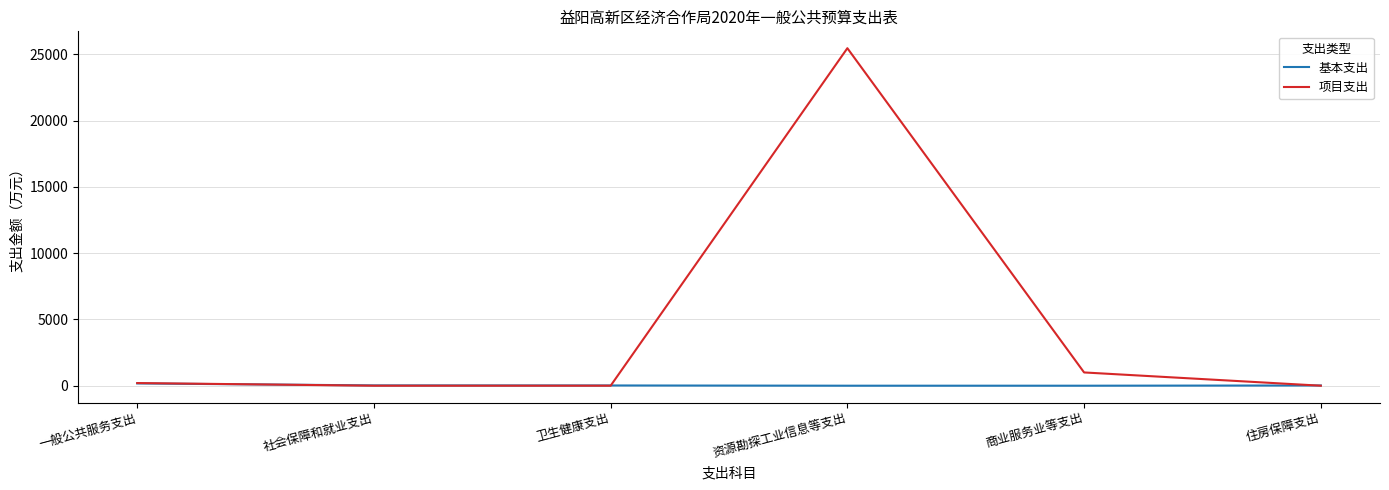

What is the difference between the second highest and minimum values in the 基本支出 series?

22.7